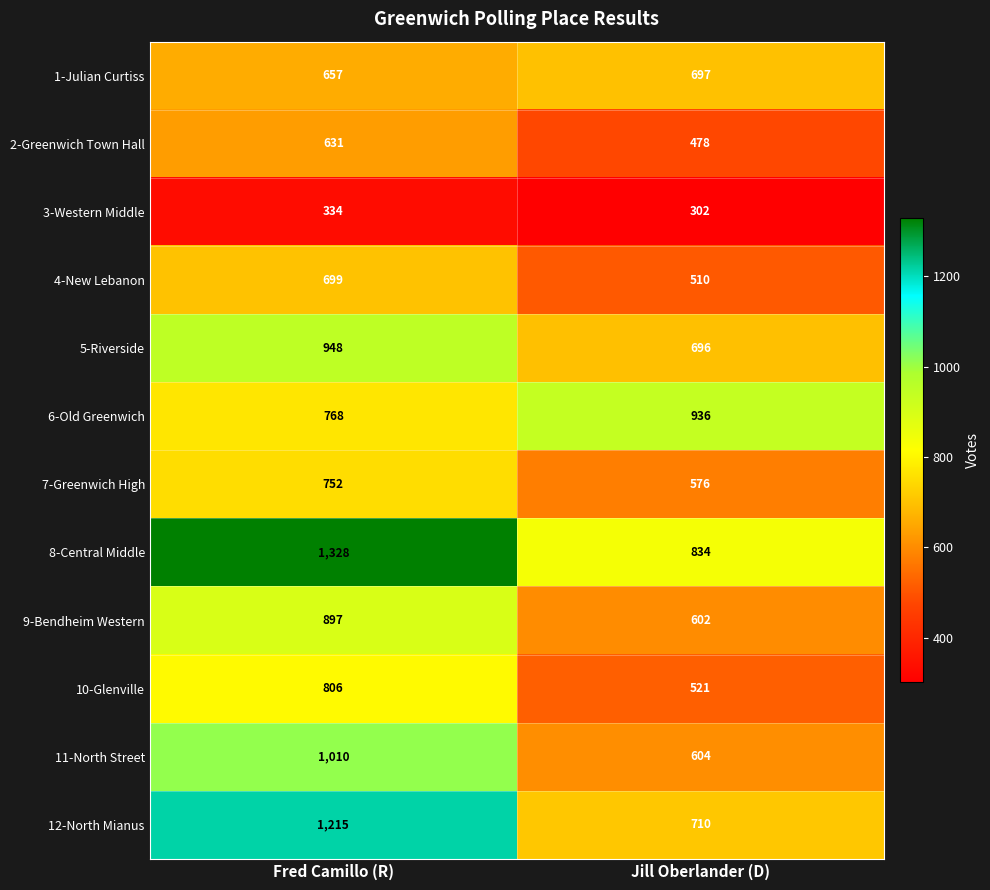

Is it true that 3-Western Middle equals 537 at Fred Camillo (R)?

False